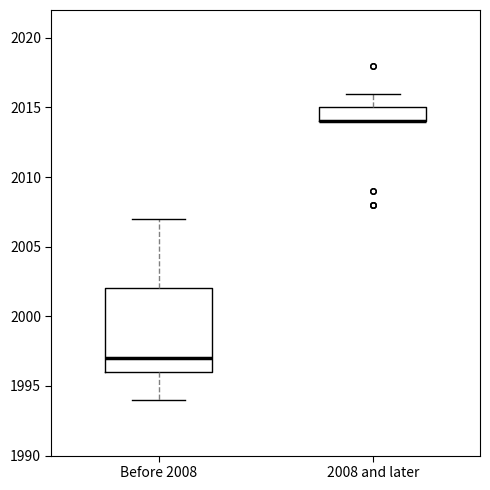

Reading left to right, read every box against the y-axis: the position of its median line, the range the box covers, and the ends of its whiskers. The values are not printed on the chart, so give them approximately, as read against the axis.

Before 2008: median 1997, box 1996 to 2002, whiskers 1994 to 2007
2008 and later: median 2014 (drawn on the box's lower edge), box 2014 to 2015, whiskers 2014 to 2016